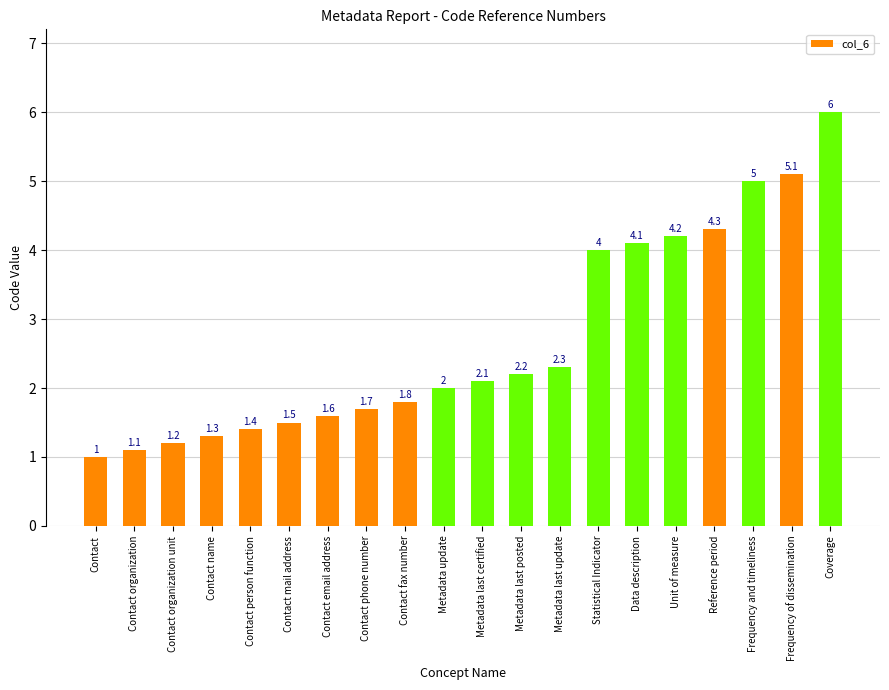

Does the chart contain stacked bars?

No